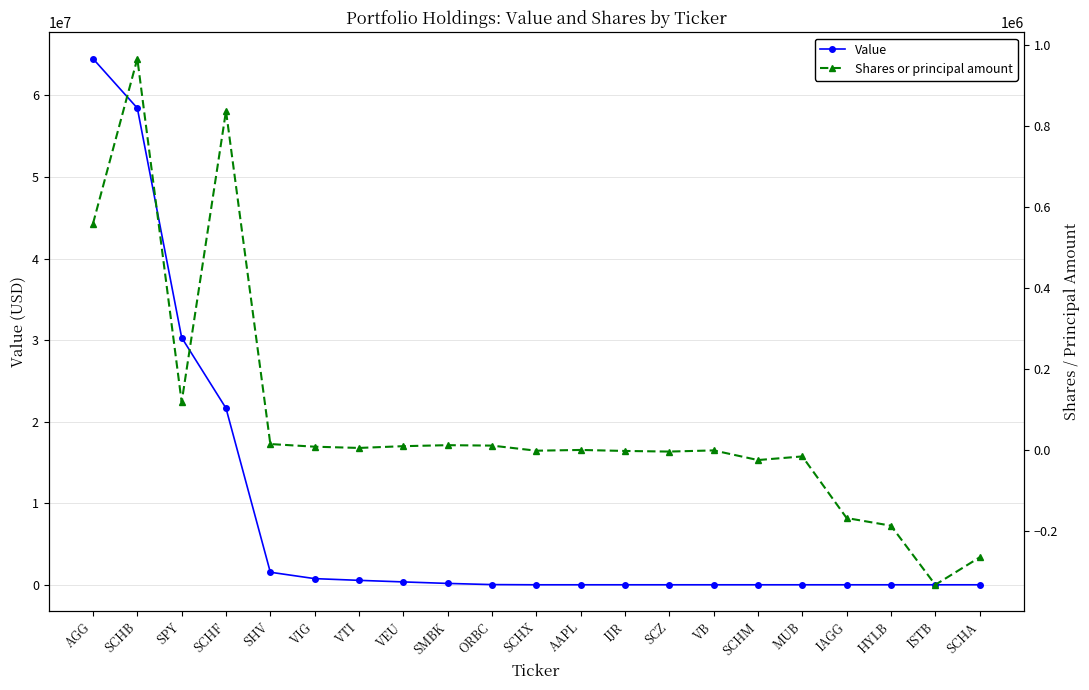

What is the greatest value displayed?

64499000